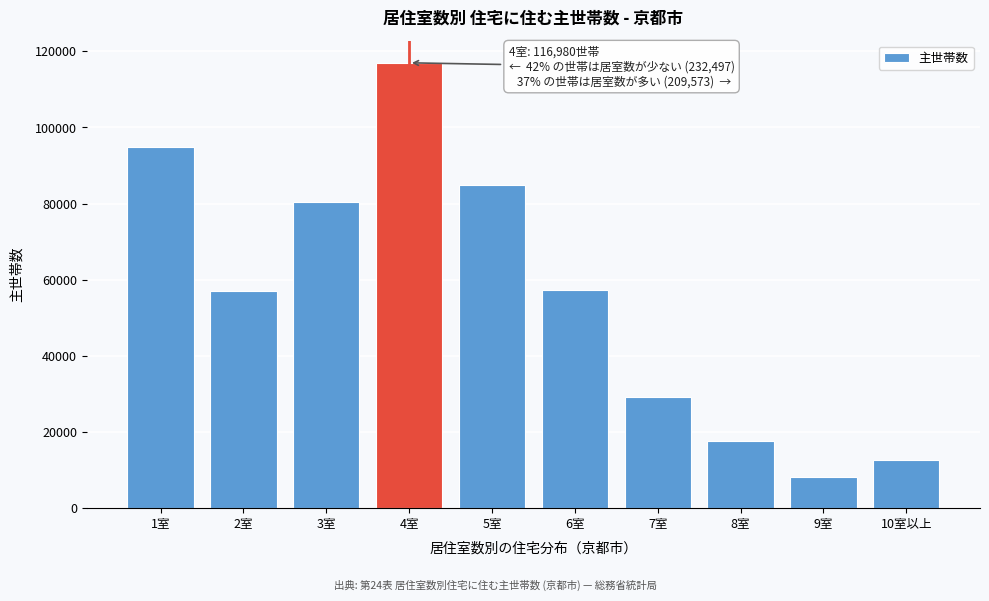

Approximately how many times larger is the value at 4室 compared to 10室以上?

9.3